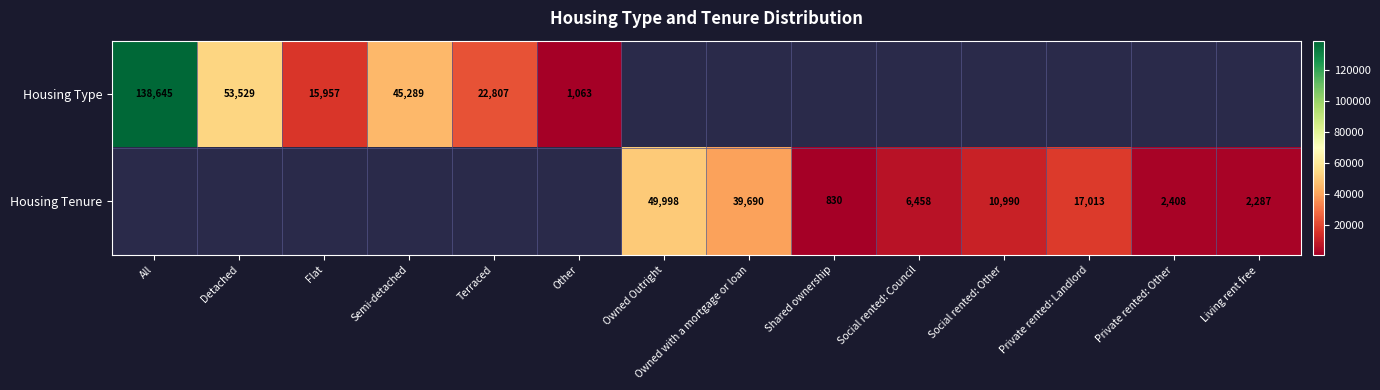

Which category has the highest value across all series?

All